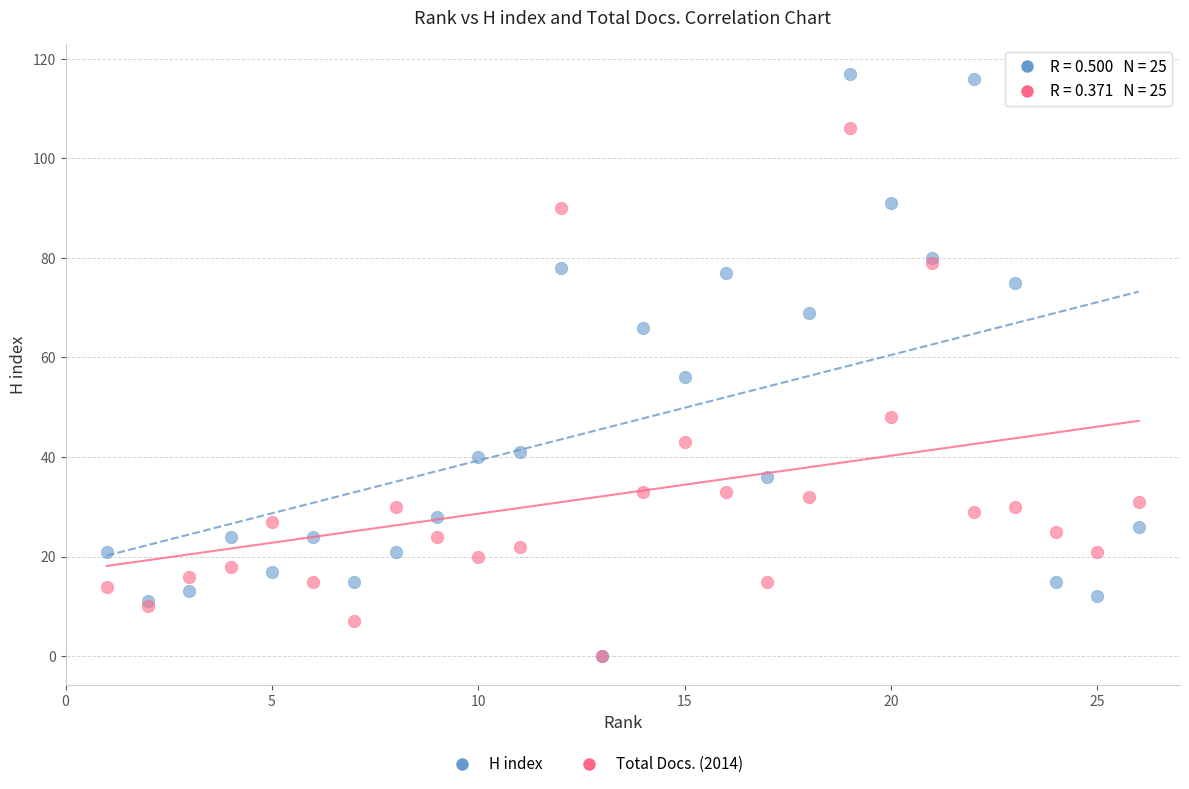

In the H index series, what Y value is closest to 58?

56